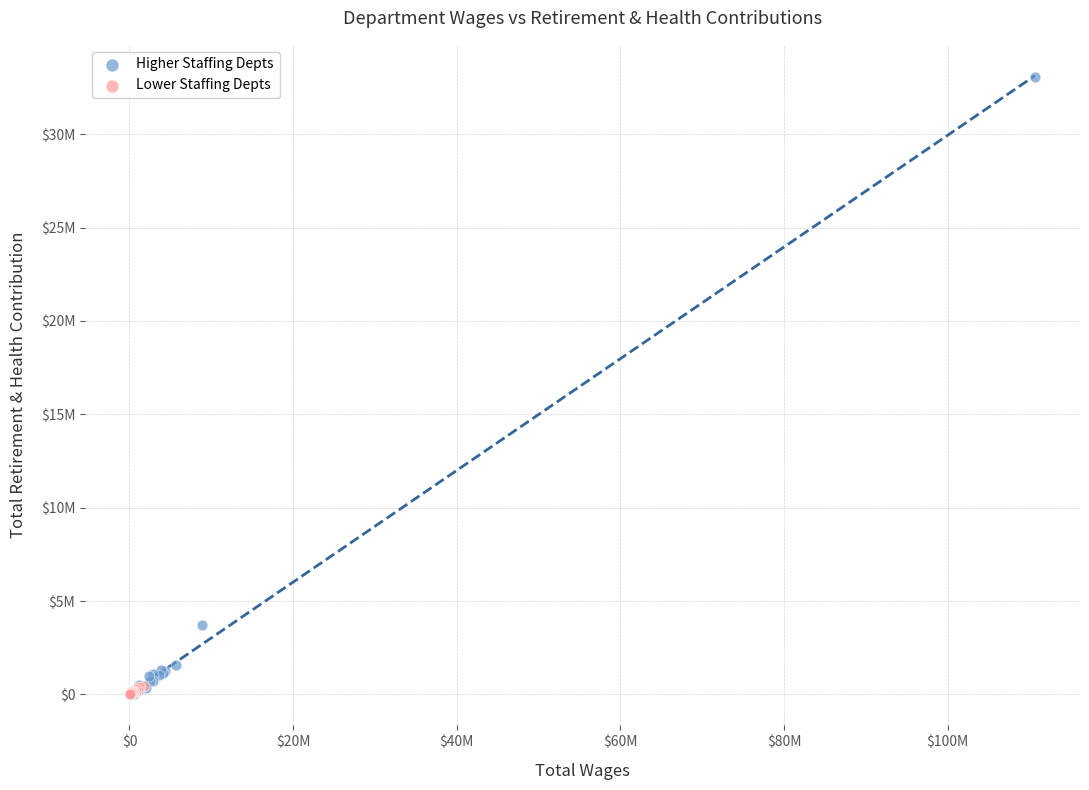

What are all the series names shown in the legend?

Higher Staffing Depts, Lower Staffing Depts